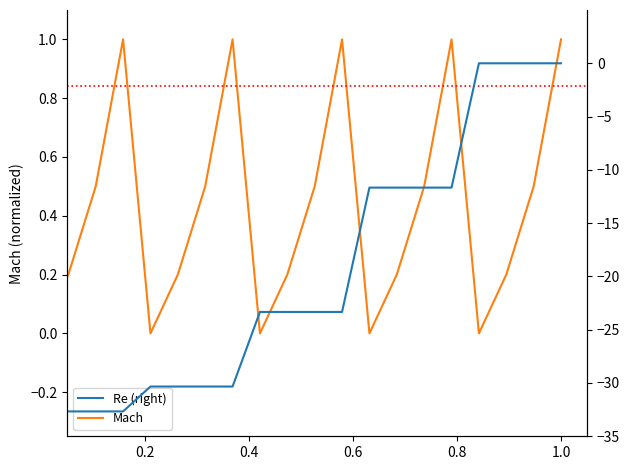

How many data points does each series have?

20